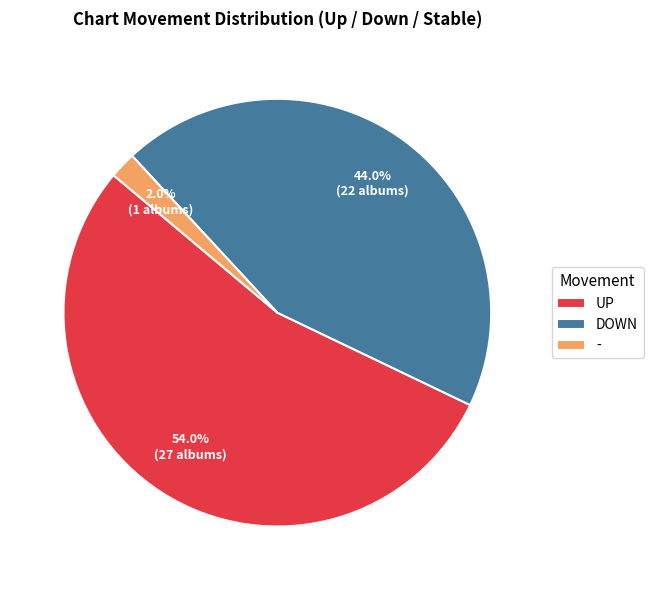

What is the ratio of the value at UP to the value at -?

27.0